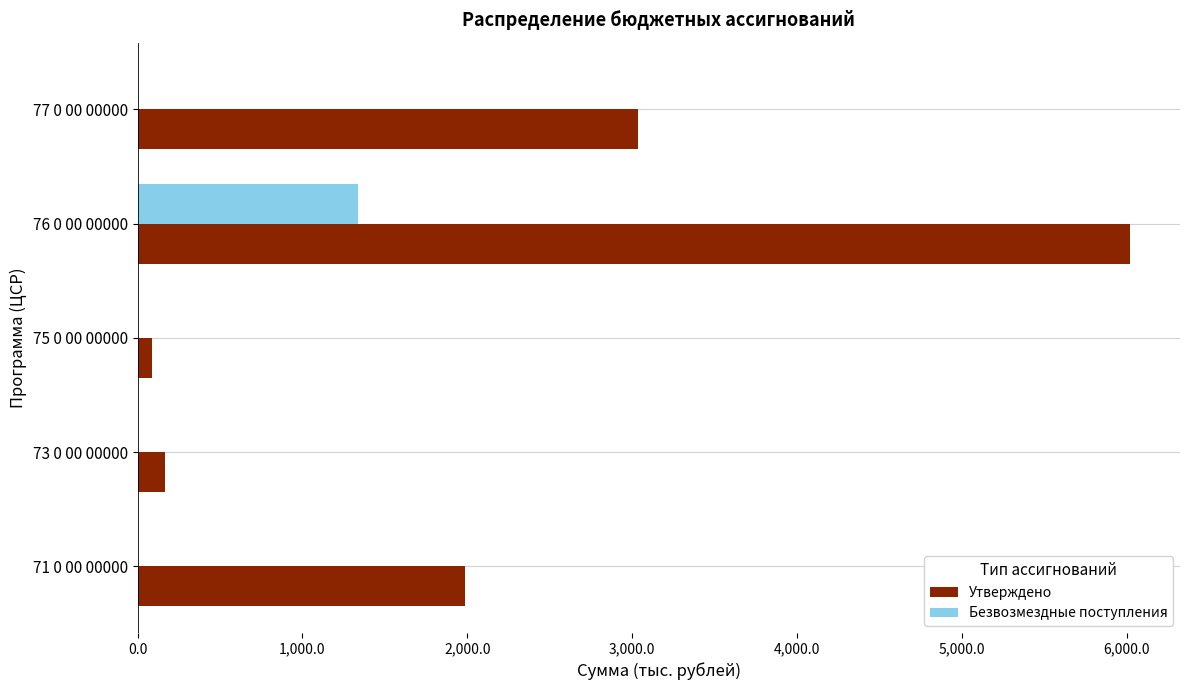

What are all the series names shown in the legend?

Утверждено, Безвозмездные поступления